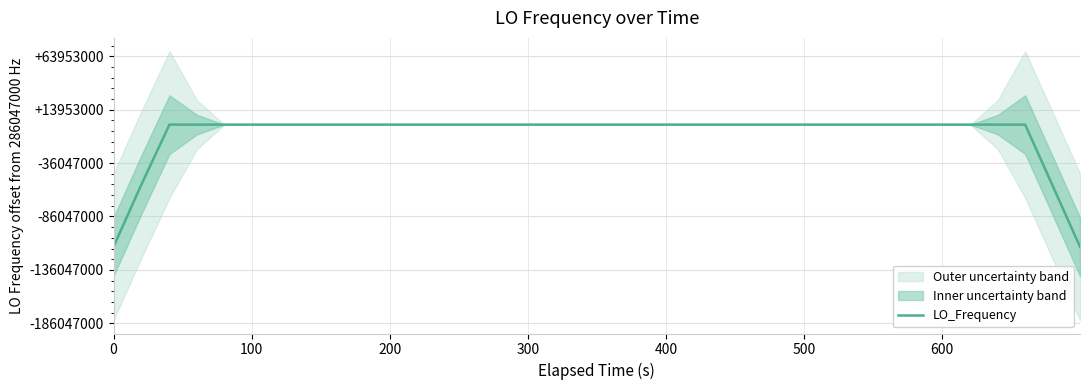

Is this an area chart (filled region under the line)?

No